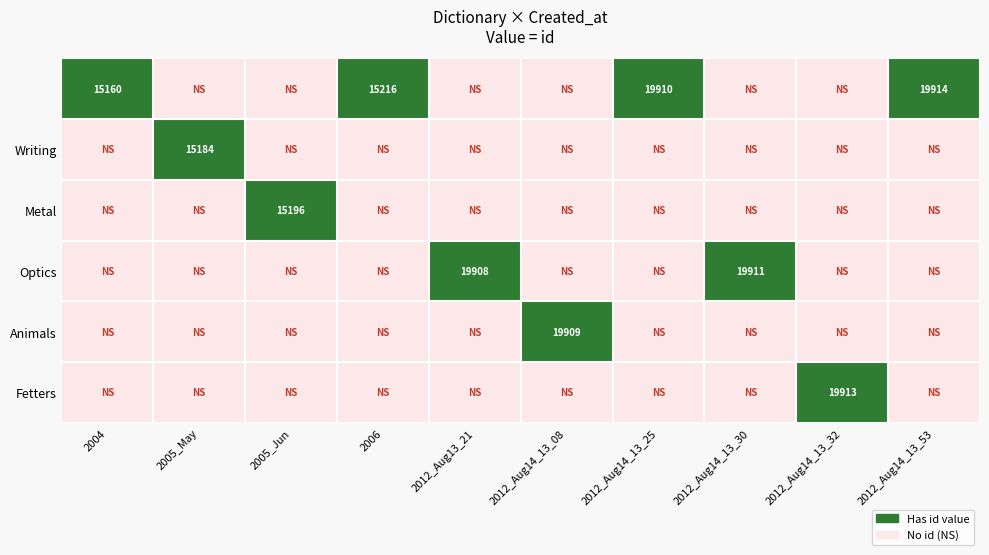

Is it true that Fetters equals 10874 at 2012_Aug14_13_32?

False